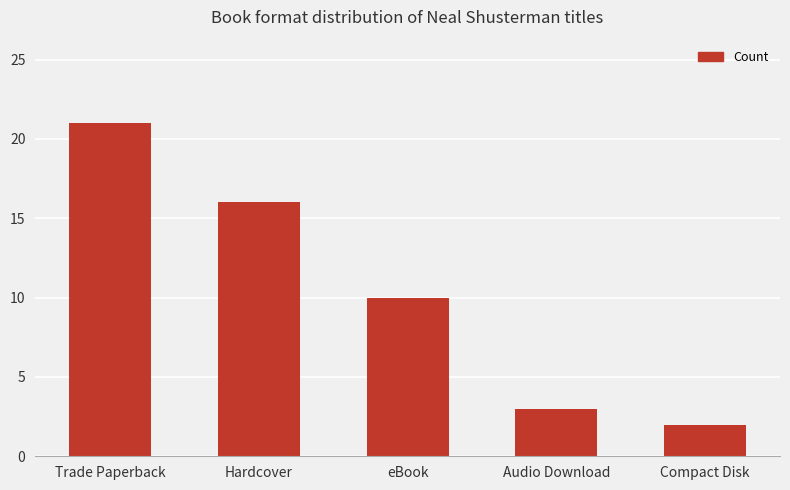

What is the minimum value shown in the chart?

2